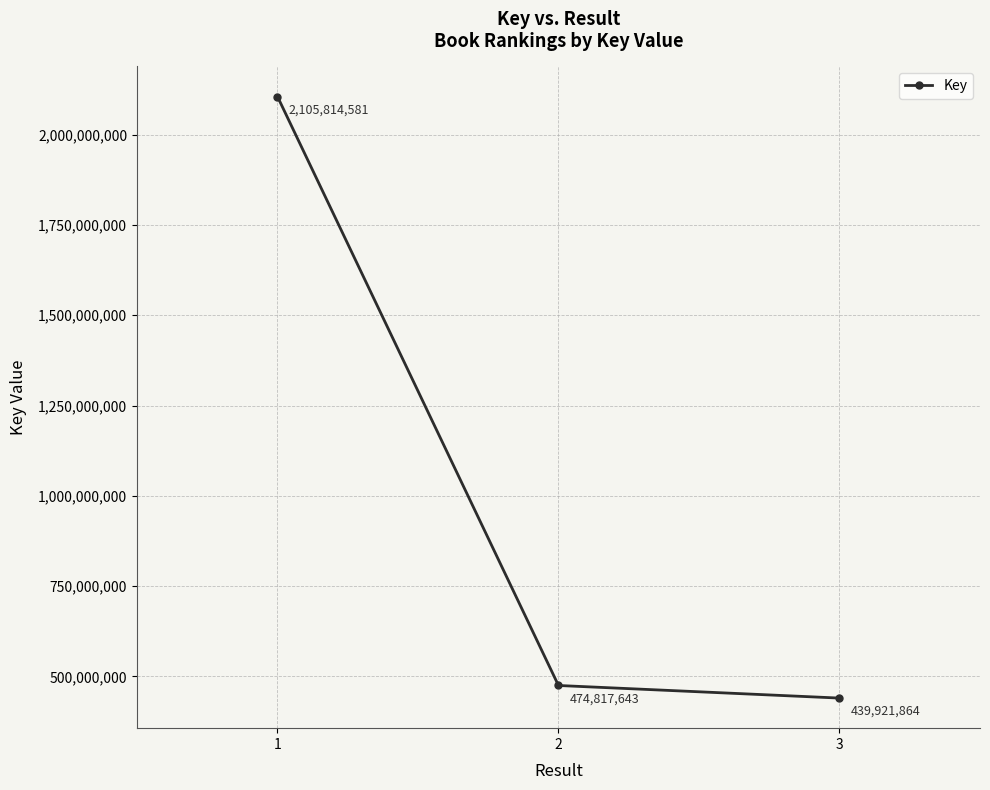

What is the ratio of the value at 1 to the value at 3?

4.8